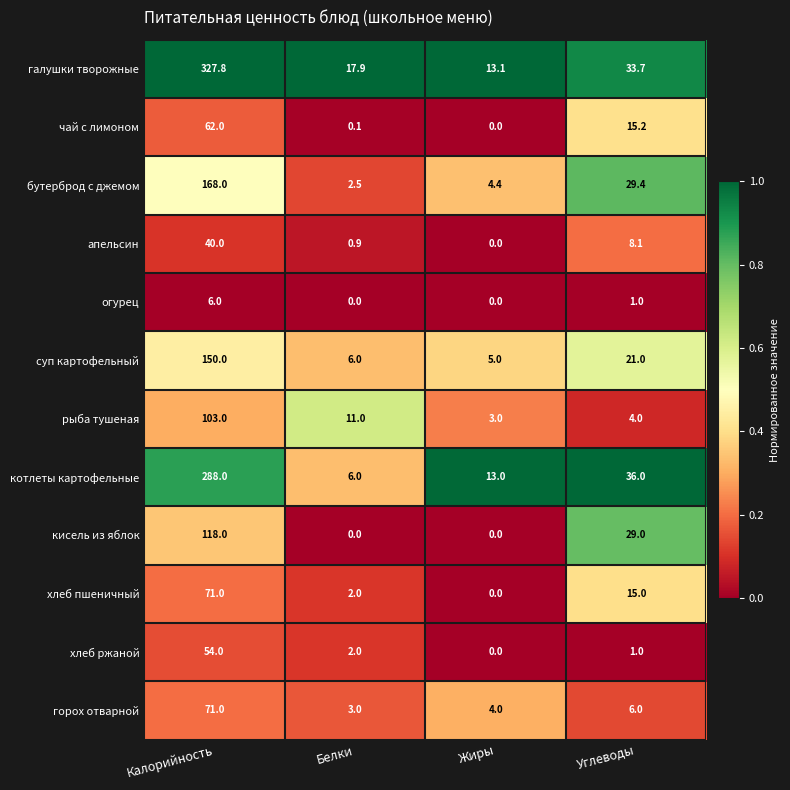

What is the difference between the maximum and minimum values in the галушки творожные series?

314.7